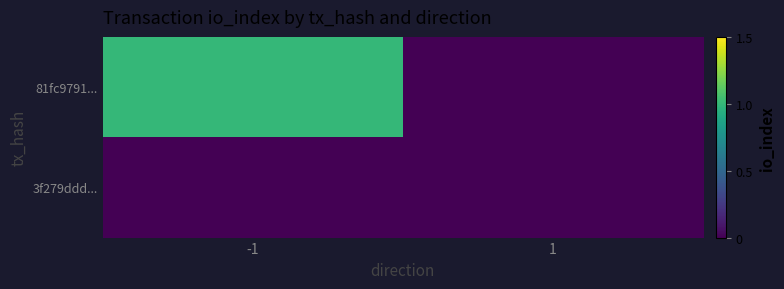

Rank the series by their maximum value, from lowest to highest.

3f279ddd..., 81fc9791...